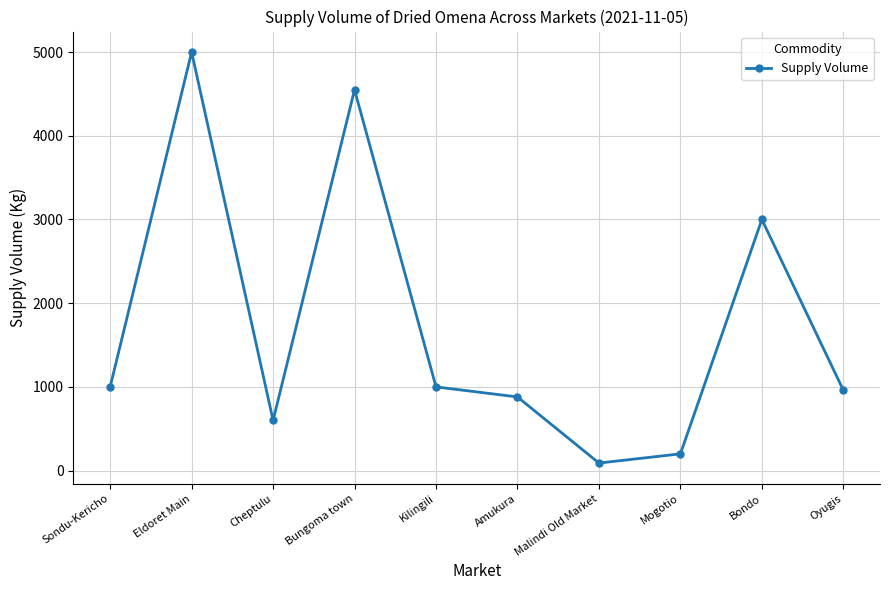

What is the value of the 9th point from the left?

3000